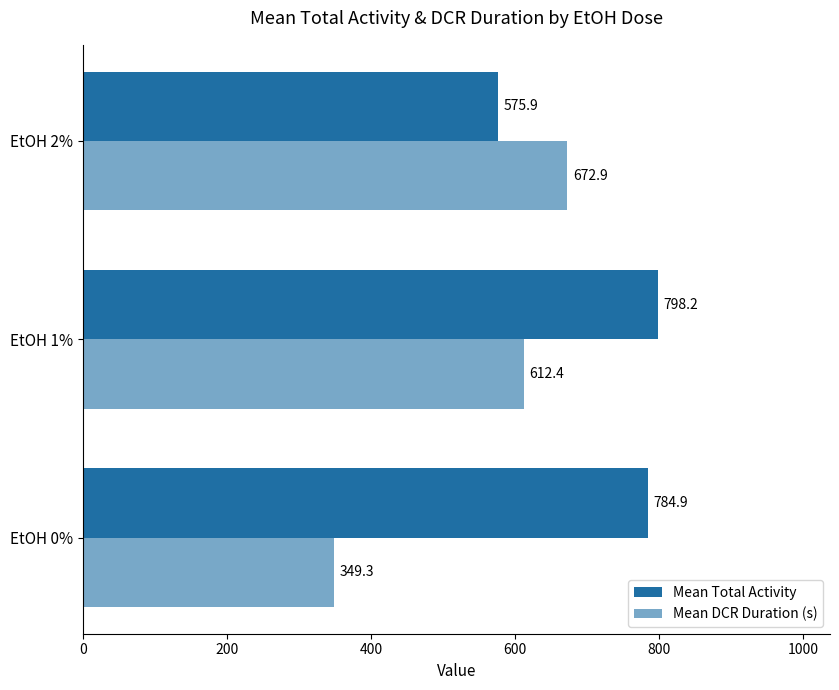

How many data points in Mean DCR Duration (s) are above 612?

2